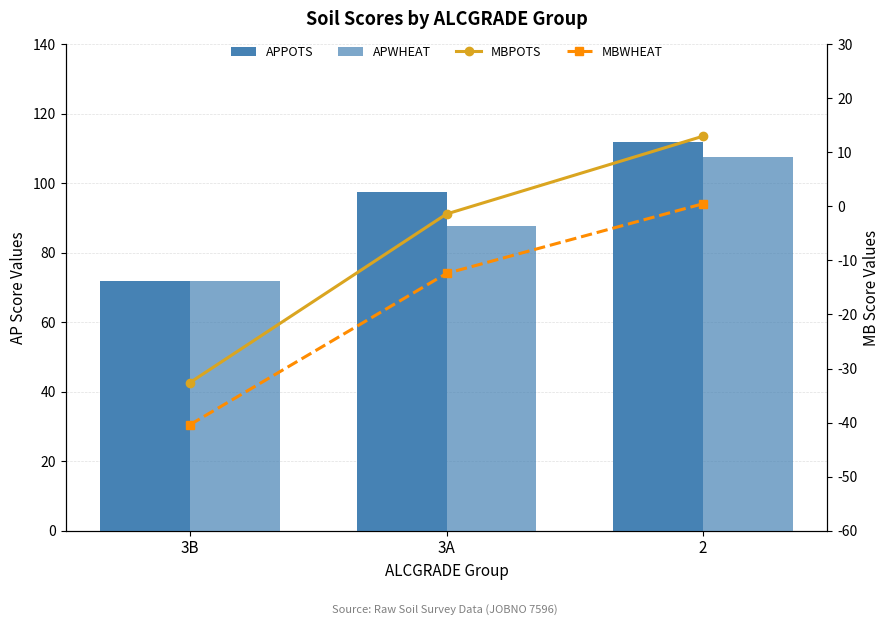

At which label does APWHEAT reach its peak?

2